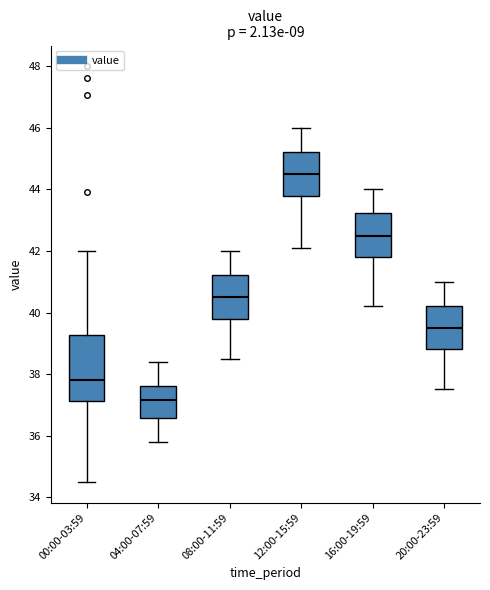

Reading left to right, read every box against the y-axis: the position of its median line, the range the box covers, and the ends of its whiskers. The values are not printed on the chart, so give them approximately, as read against the axis.

00:00-03:59: median 37.8, box 37.2 to 39.2, whiskers 34.6 to 42.0
04:00-07:59: median 37.2, box 36.6 to 37.6, whiskers 35.8 to 38.4
08:00-11:59: median 40.6, box 39.8 to 41.2, whiskers 38.6 to 42.0
12:00-15:59: median 44.6, box 43.8 to 45.2, whiskers 42.2 to 46.0
16:00-19:59: median 42.6, box 41.8 to 43.2, whiskers 40.2 to 44.0
20:00-23:59: median 39.6, box 38.8 to 40.2, whiskers 37.6 to 41.0